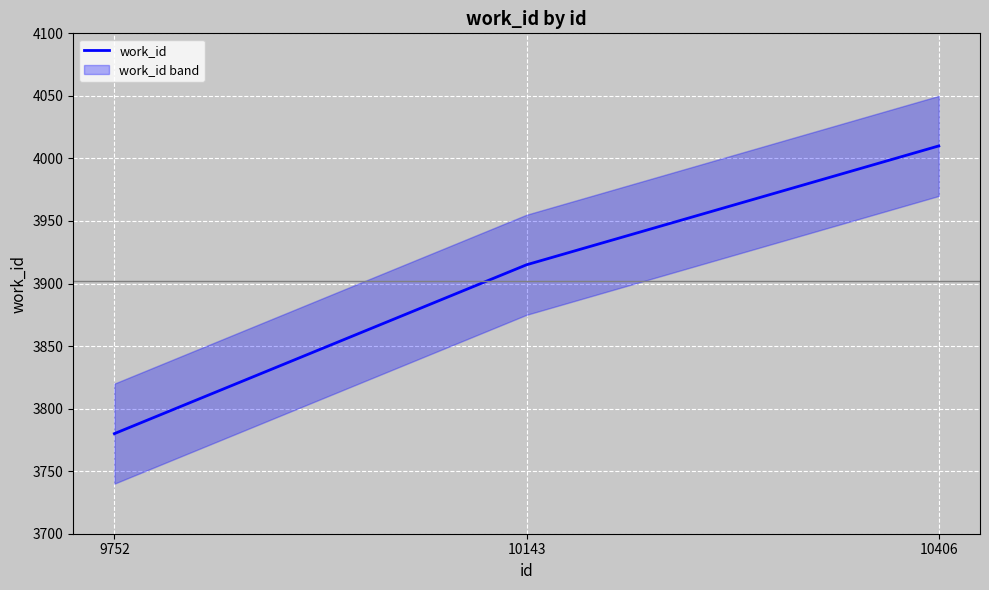

What is the sum of all values?

11705